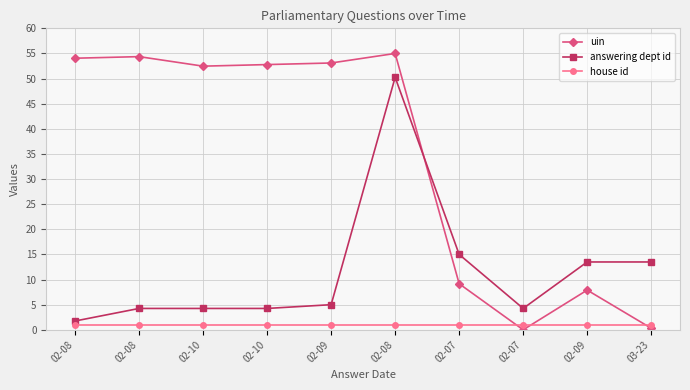

What is the sum of all house id values?

10.0